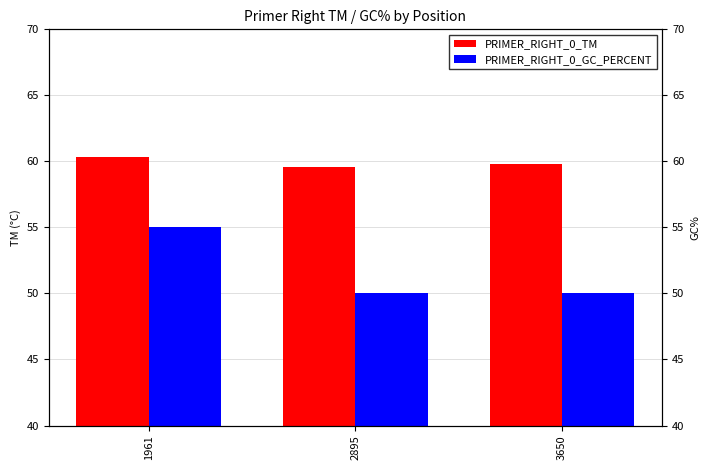

What is the value of the PRIMER_RIGHT_0_TM bar at the 2nd from the left?

59.6